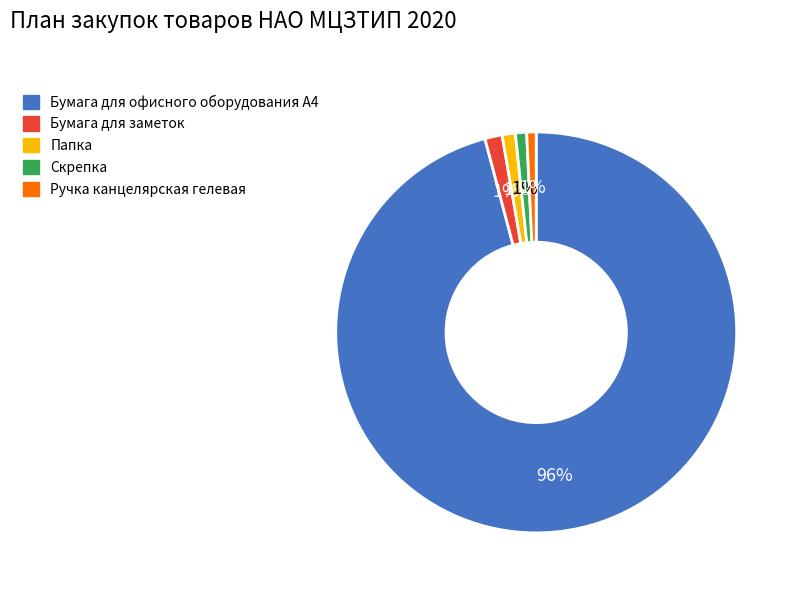

Does Ручка канцелярская гелевая account for over 50% of the chart?

No